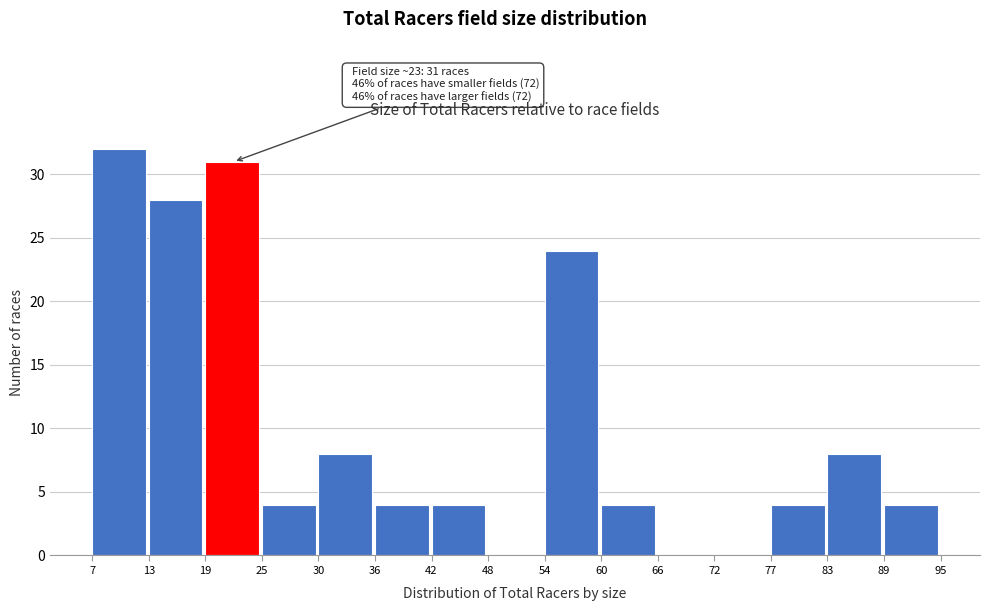

Which range on the x-axis has the tallest bar?

7 to 13